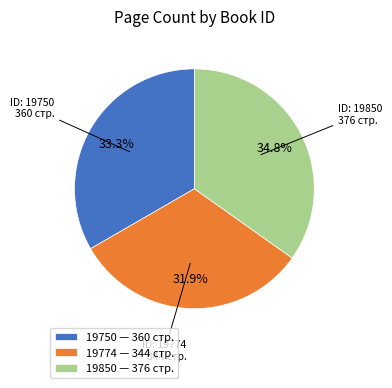

Is there a majority slice in this chart?

No